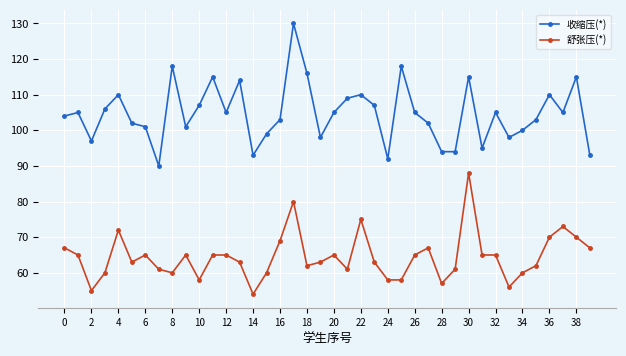

What is the value of the 收缩压(*) point at the 35th from the left?

100